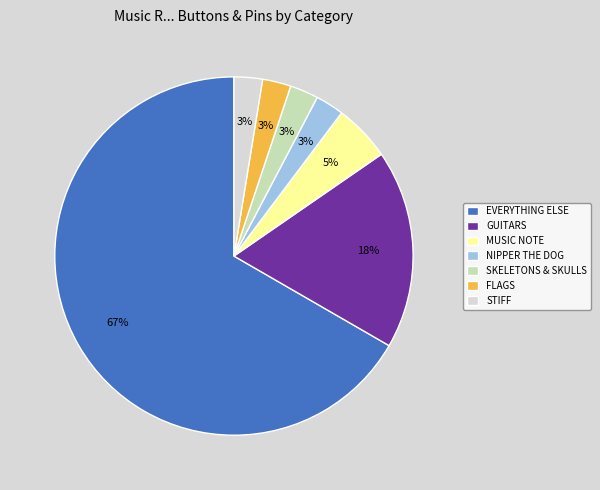

What is the largest slice in the pie chart?

EVERYTHING ELSE